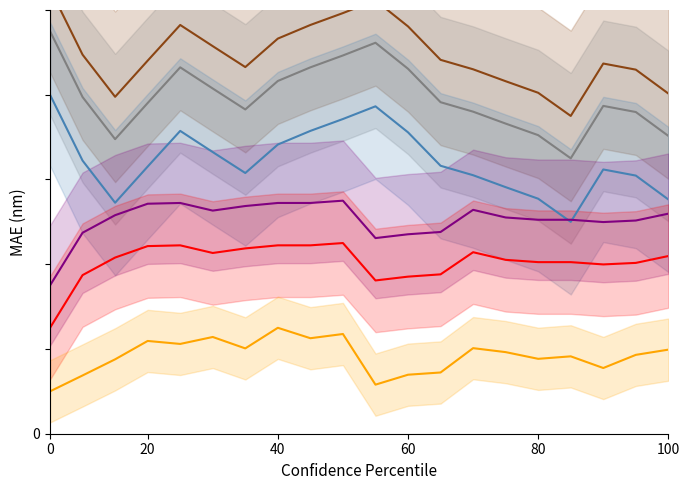

What position from the left is 16?

17